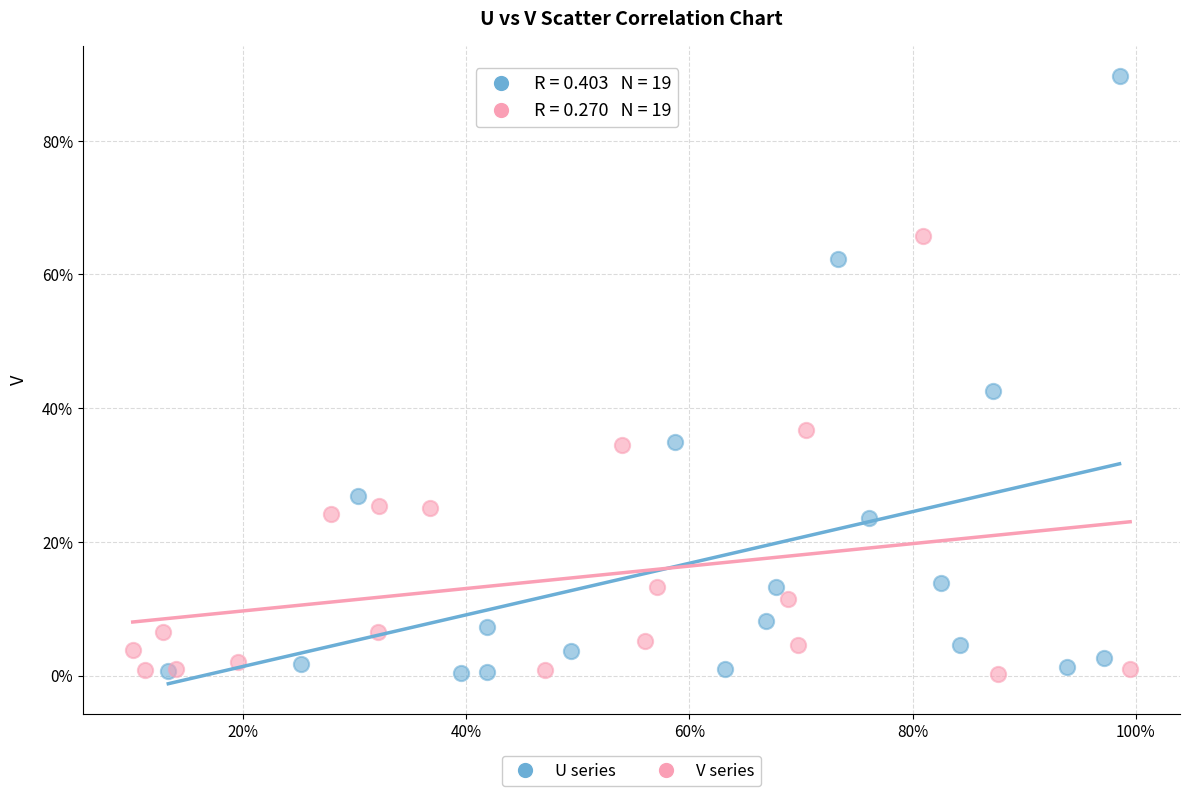

What are all the series names shown in the legend?

U series, V series